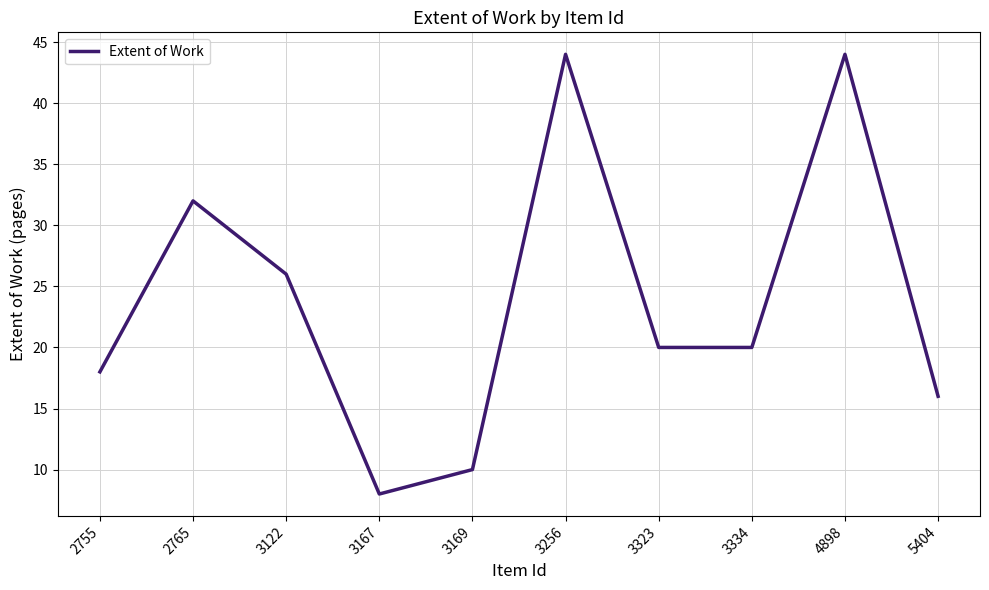

Reading right to left, what are all the values shown in this chart?

5404=16	4898=44	3334=20	3323=20	3256=44	3169=10	3167=8	3122=26	2765=32	2755=18